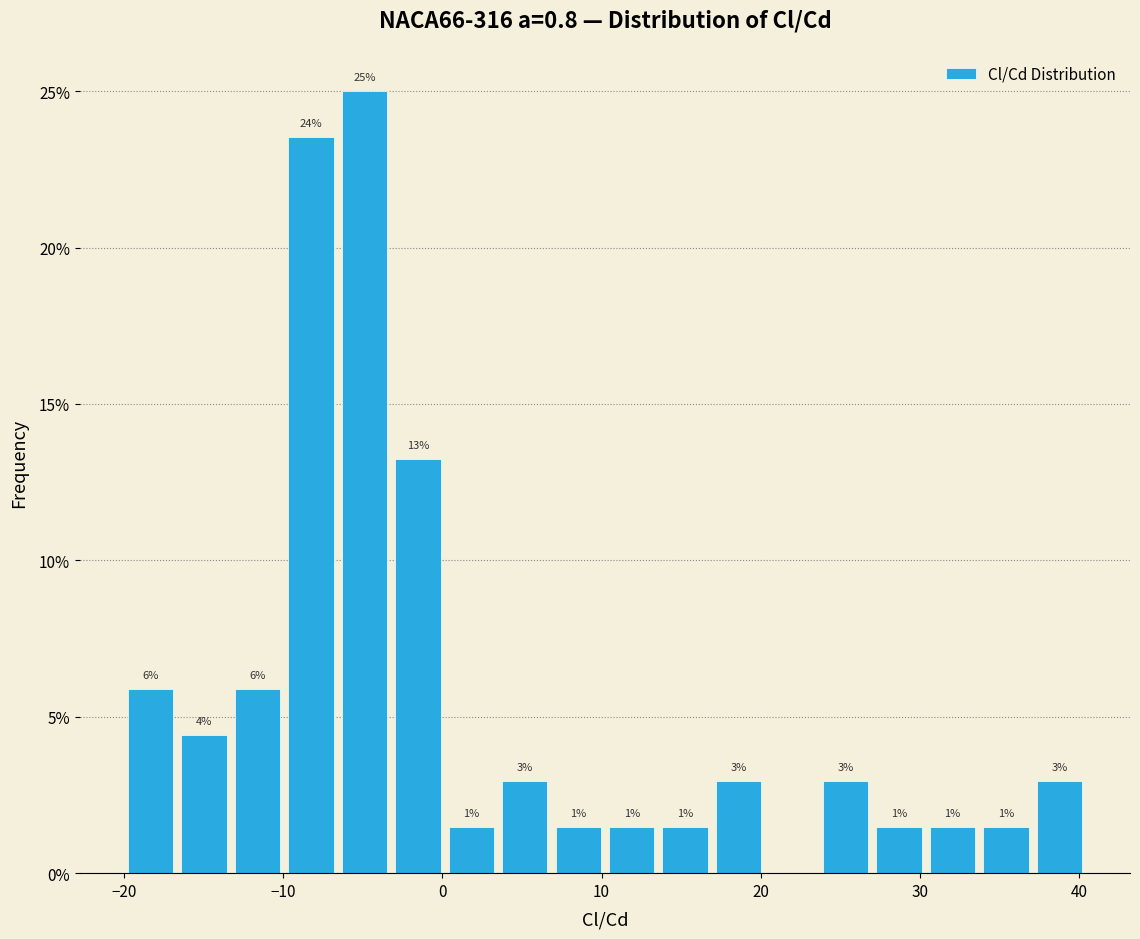

Around what value on the x-axis is the tallest bar? Give the approximate position of its centre, as read against the axis.

-5